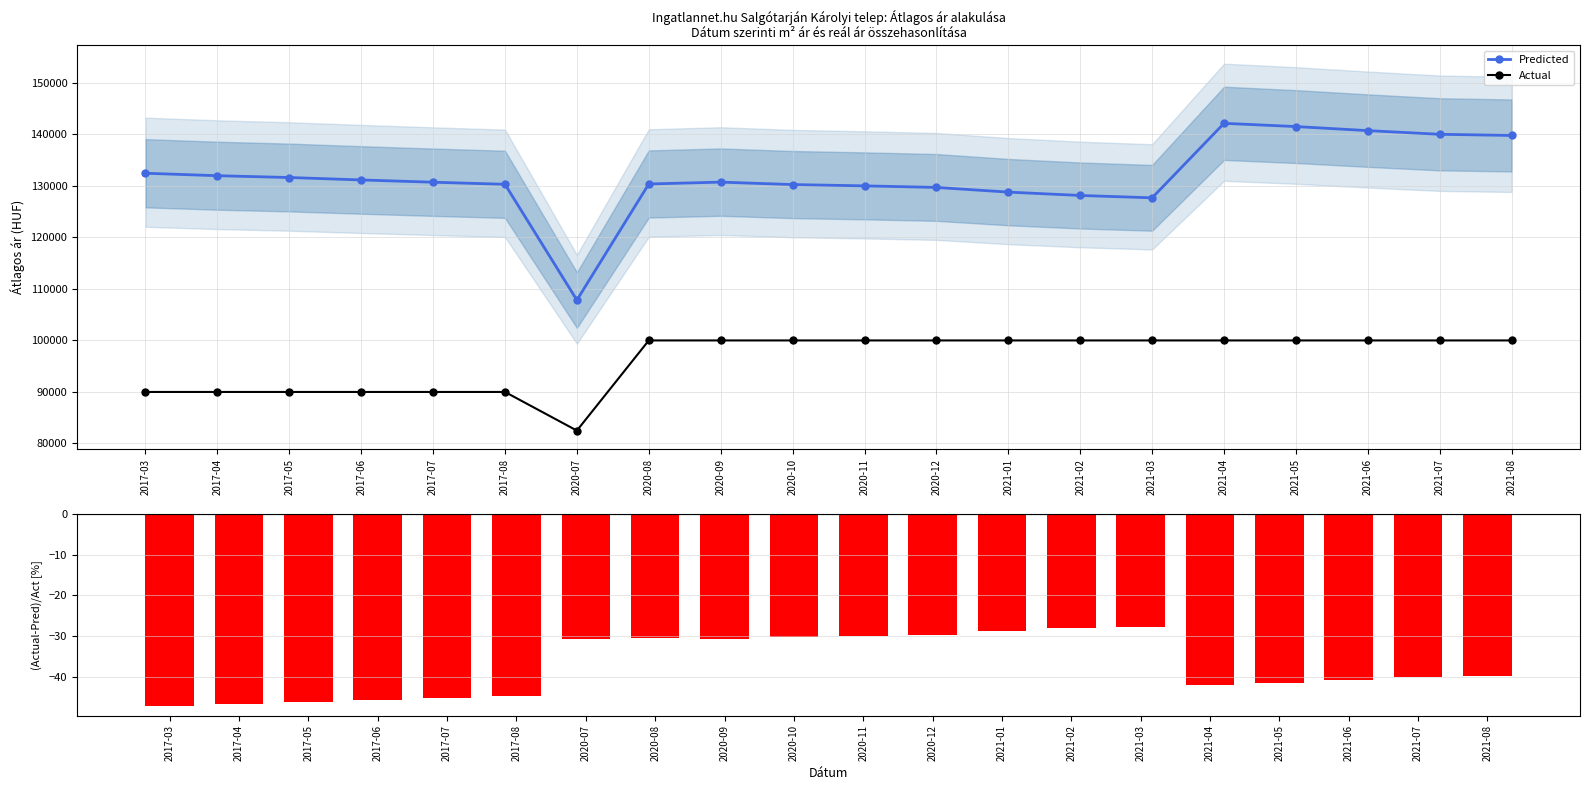

What is the difference between the (Actual-Pred)/Act [%] values at 2017-05 and 2020-09?

15.5